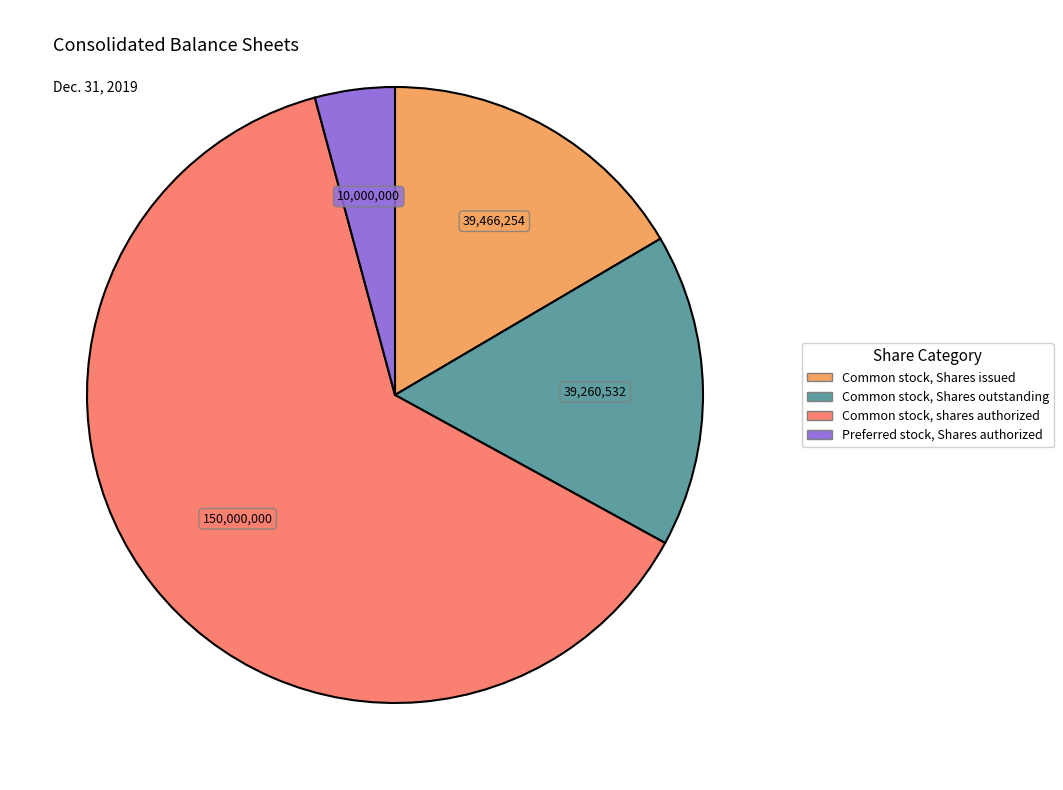

The Common stock, Shares outstanding slice represents 6% of the pie. True or false?

False